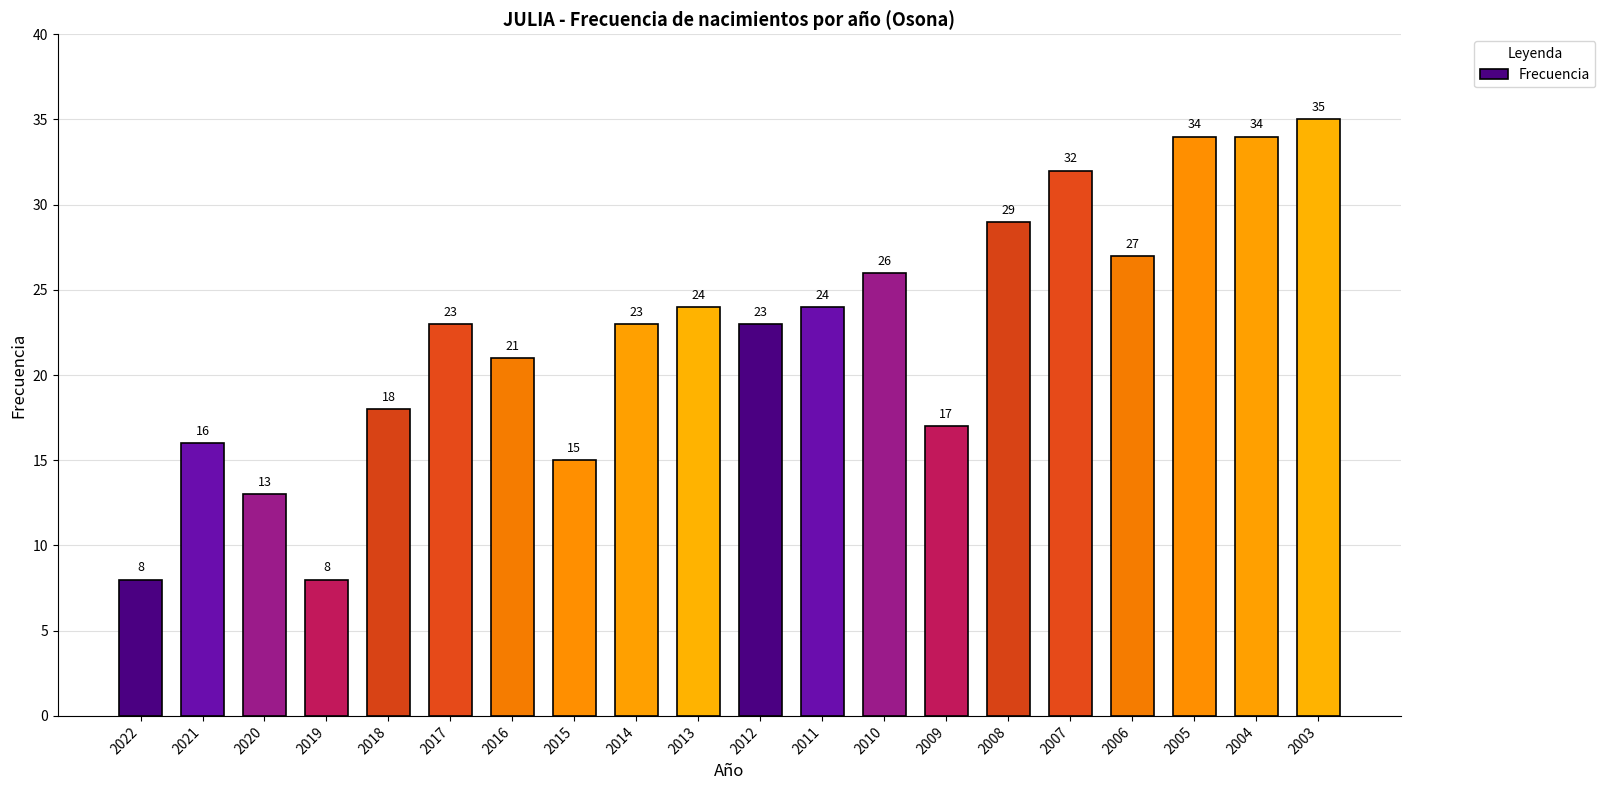

Reading right to left, list all the values displayed in this chart.

35	34	34	27	32	29	17	26	24	23	24	23	15	21	23	18	8	13	16	8